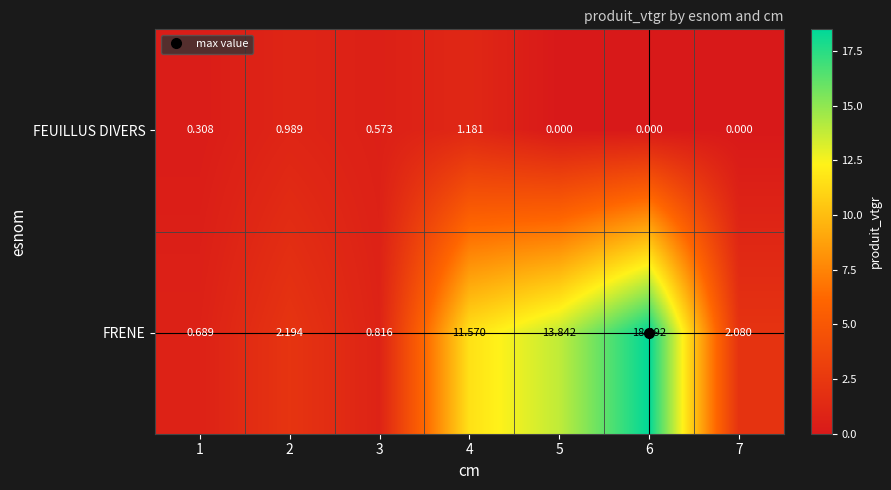

Which series has the largest total across all categories?

FRENE